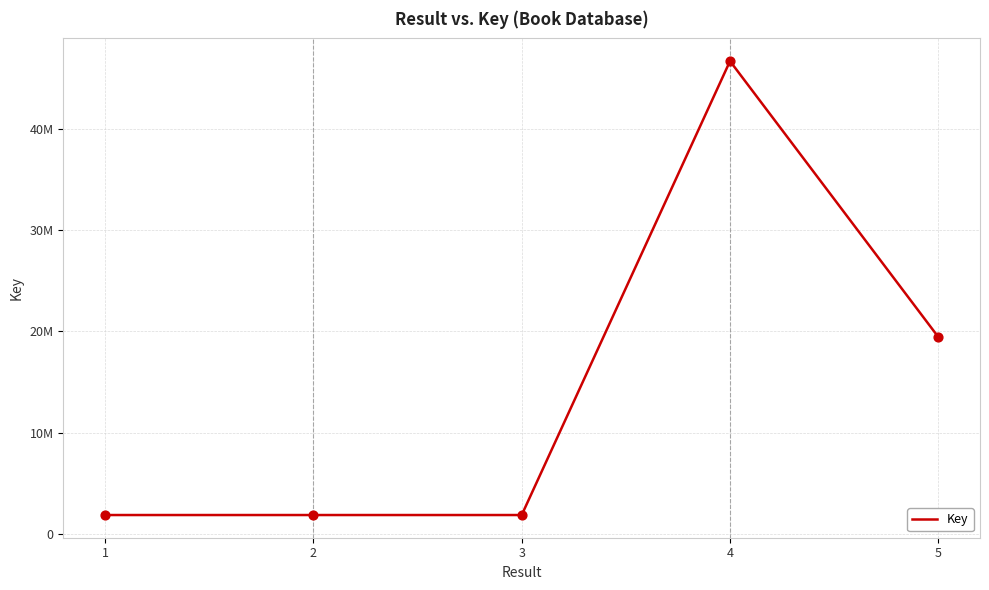

Is this an area chart (filled region under the line)?

No